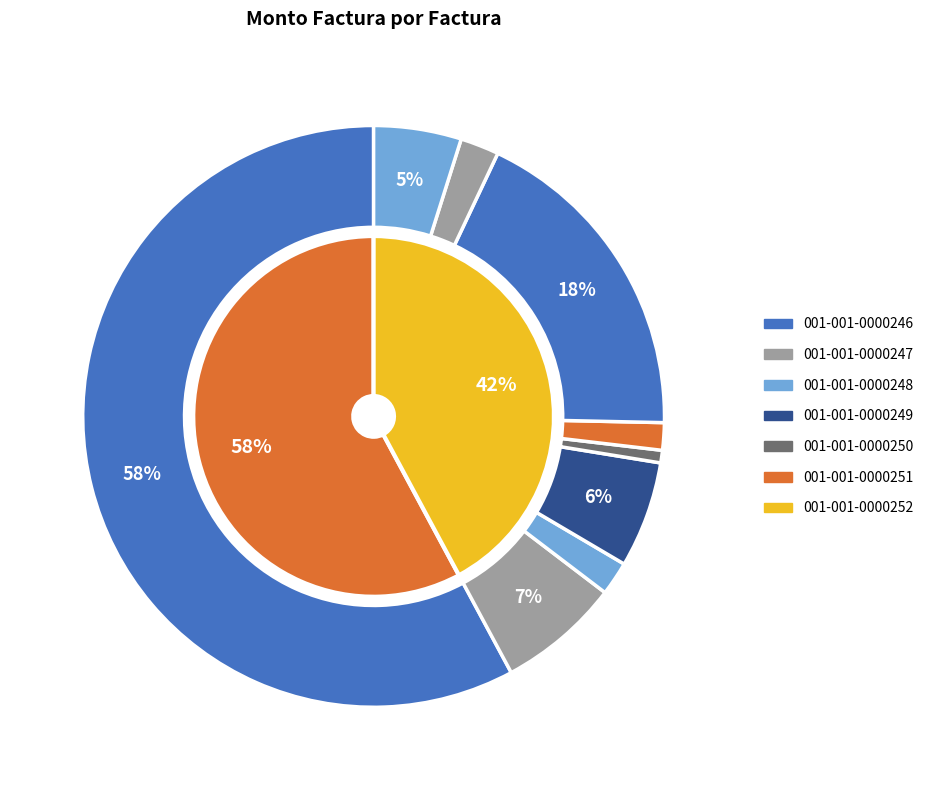

What is the majority slice?

001-001-0000246